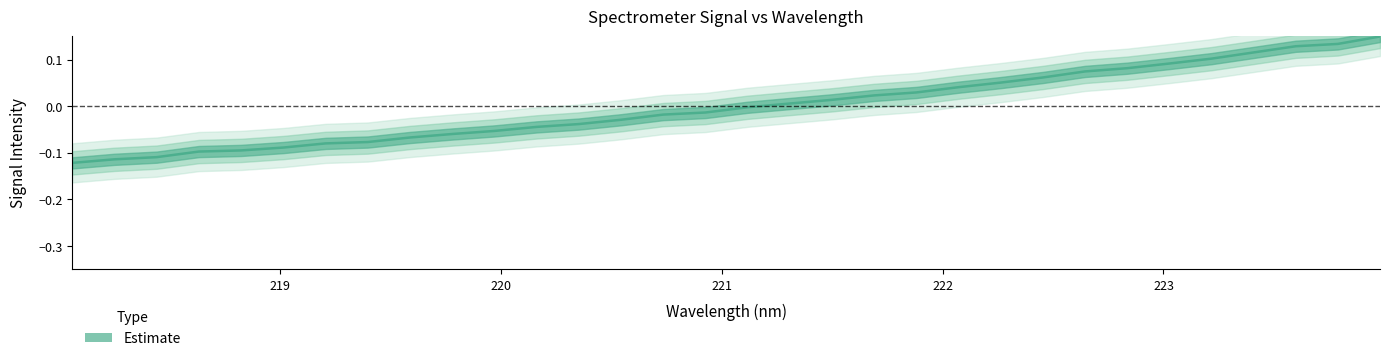

How many lines are shown in the chart?

1